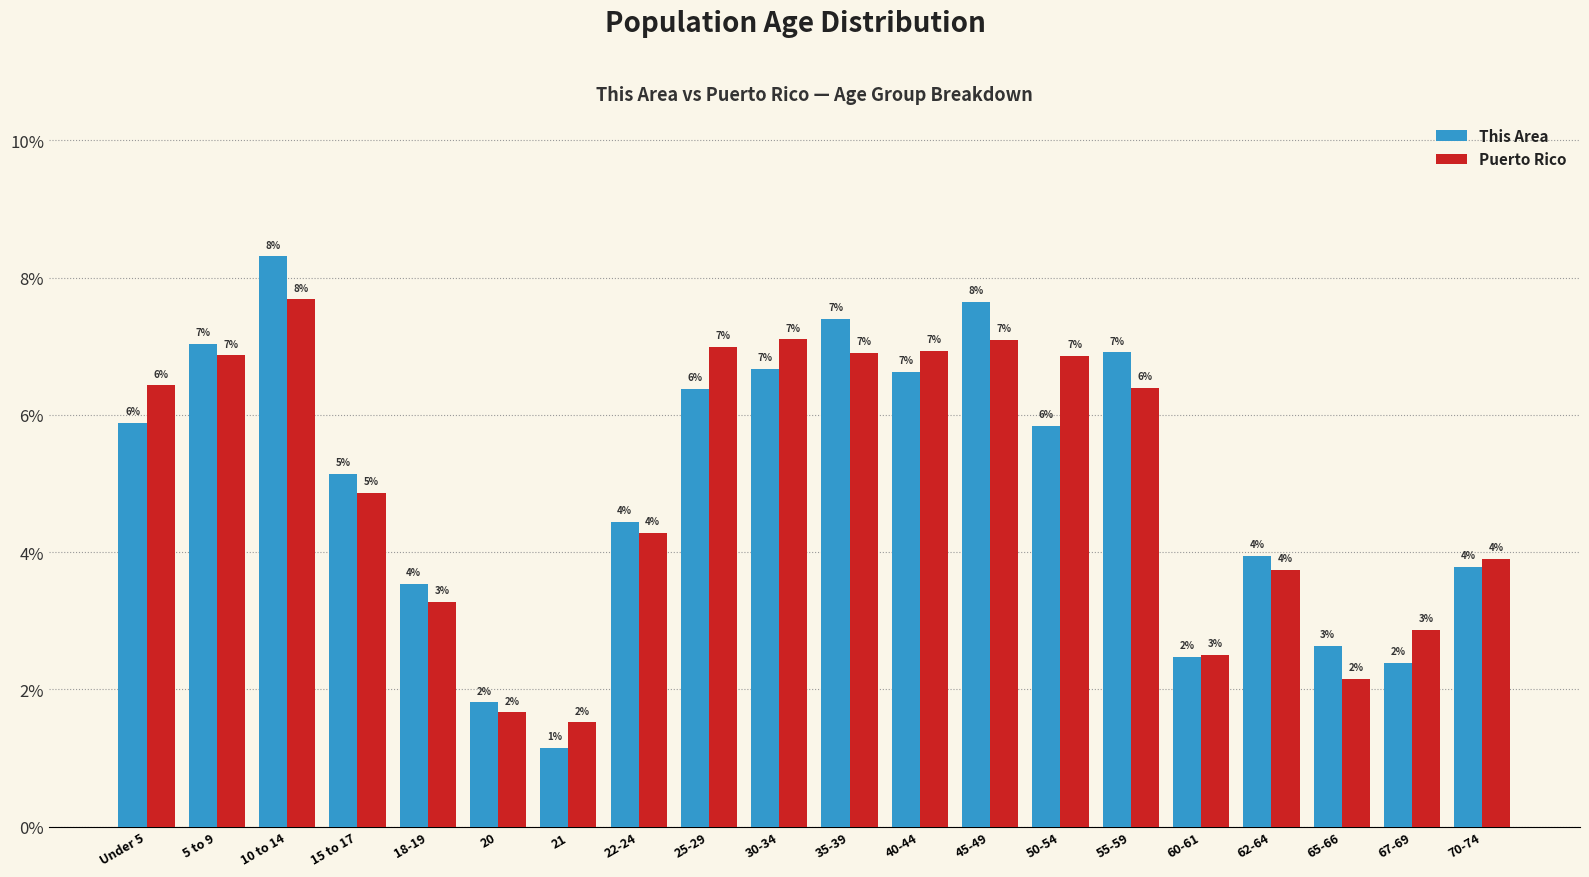

The value of Puerto Rico at 40-44 is 6.9. True or false?

True